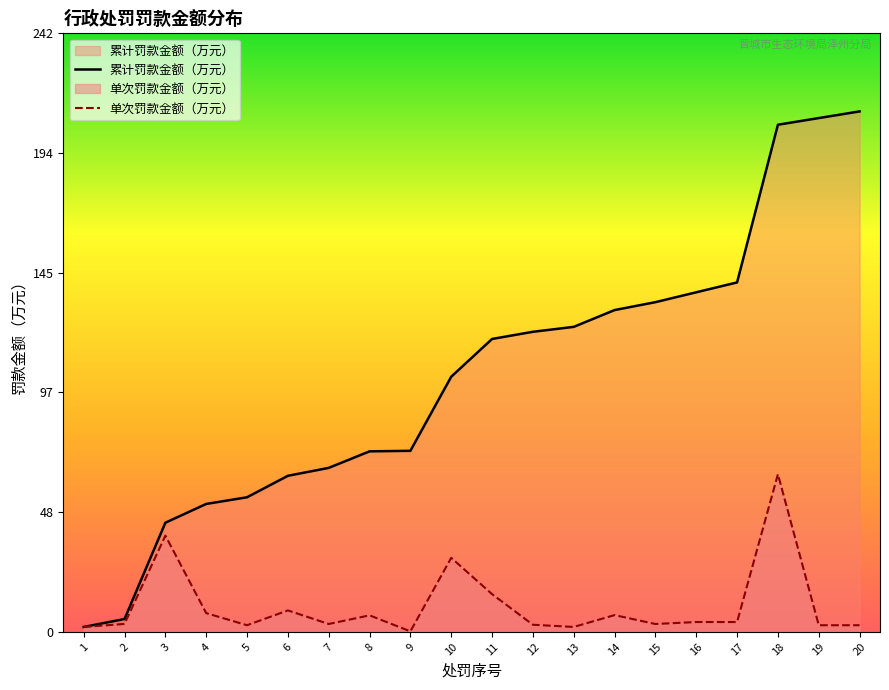

The chart shows a value of 15.3 at 11. True or false?

True